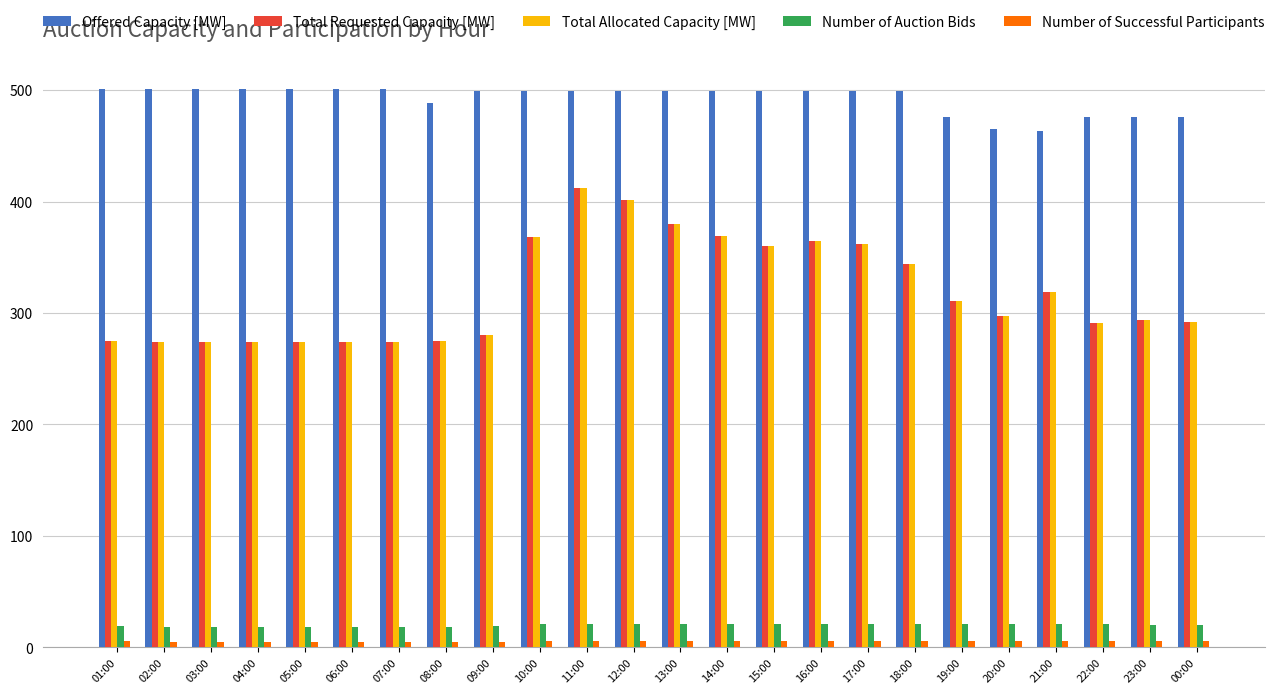

What is the lowest value of the Offered Capacity [MW] series?

463